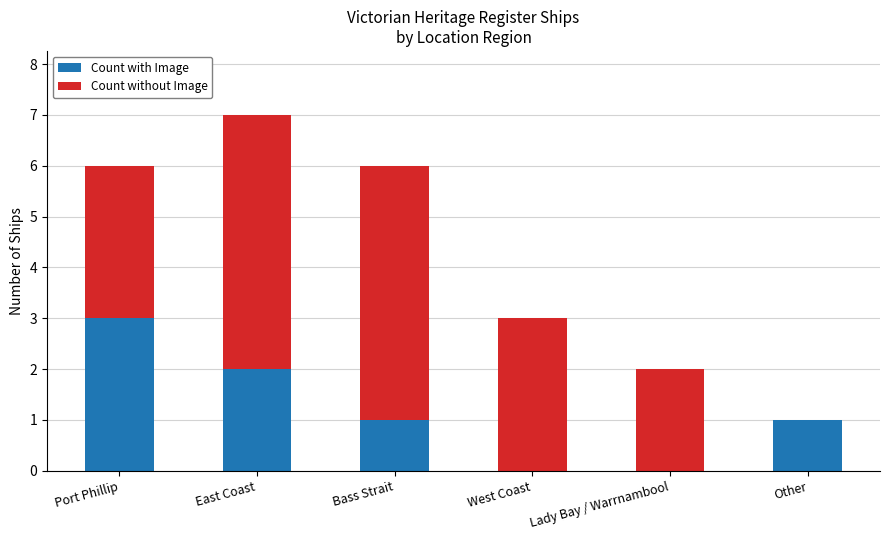

What is the sum of all Count with Image values?

7